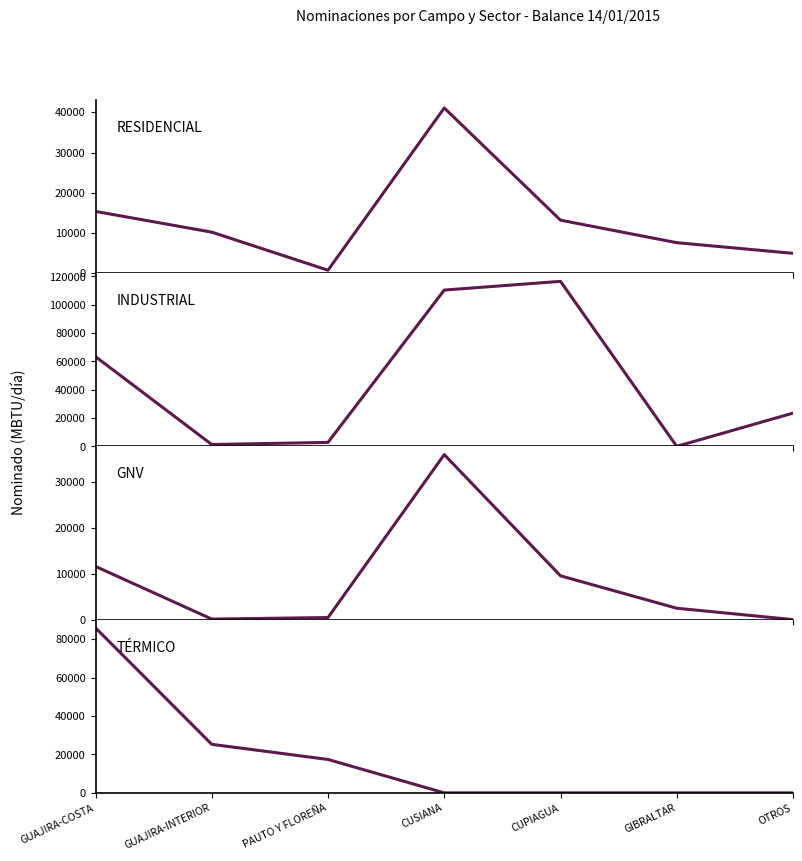

What is the total value across all series at OTROS?

28398